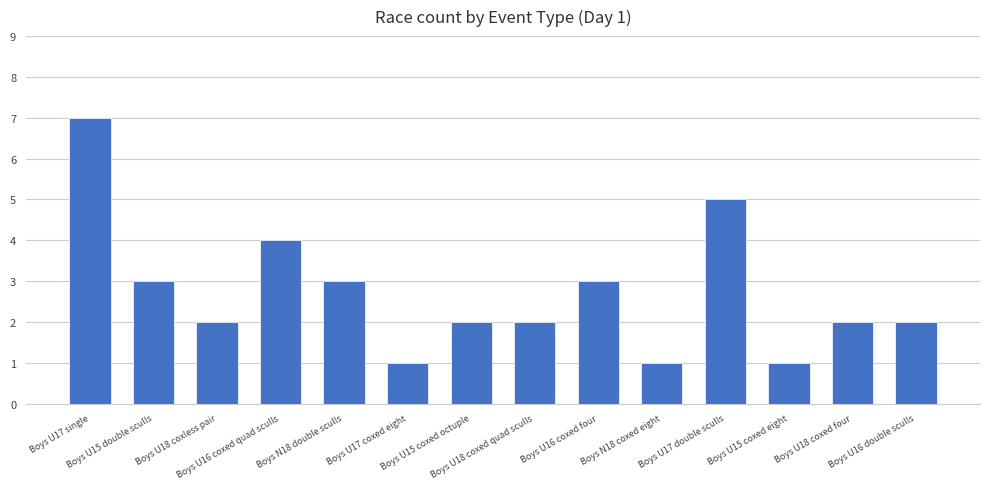

What is the difference between the second highest and minimum values?

4